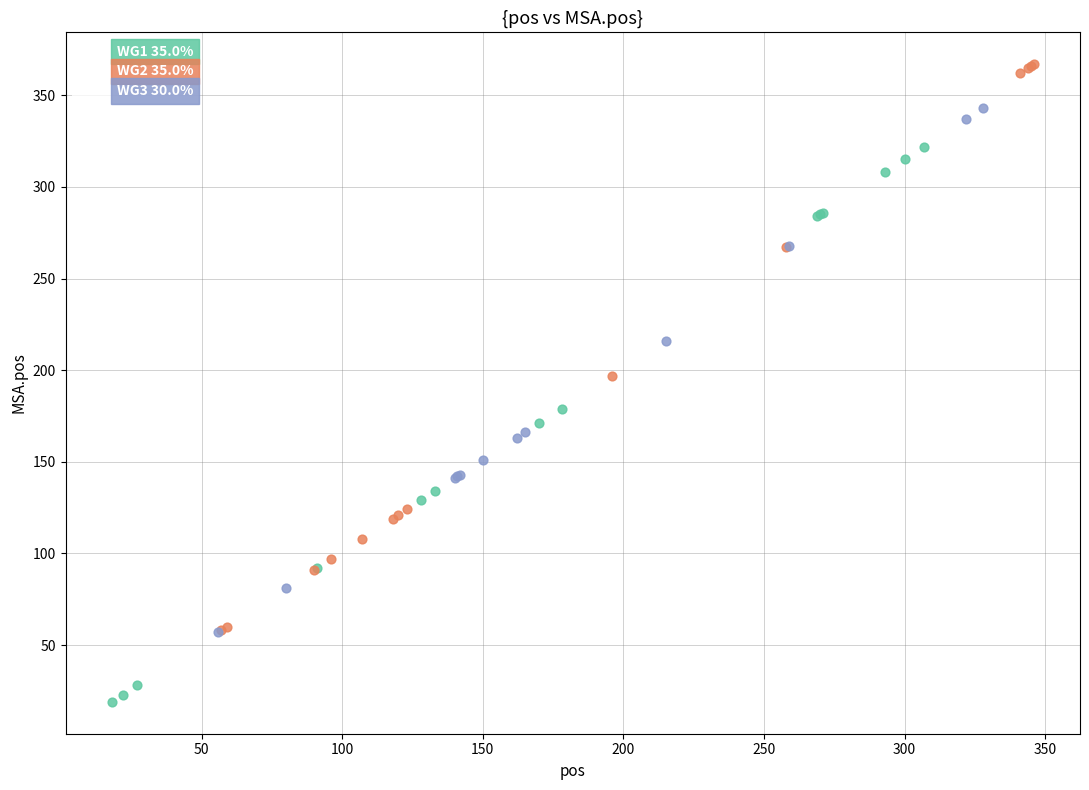

Which series contains the lowest Y value?

WG1 35.0%